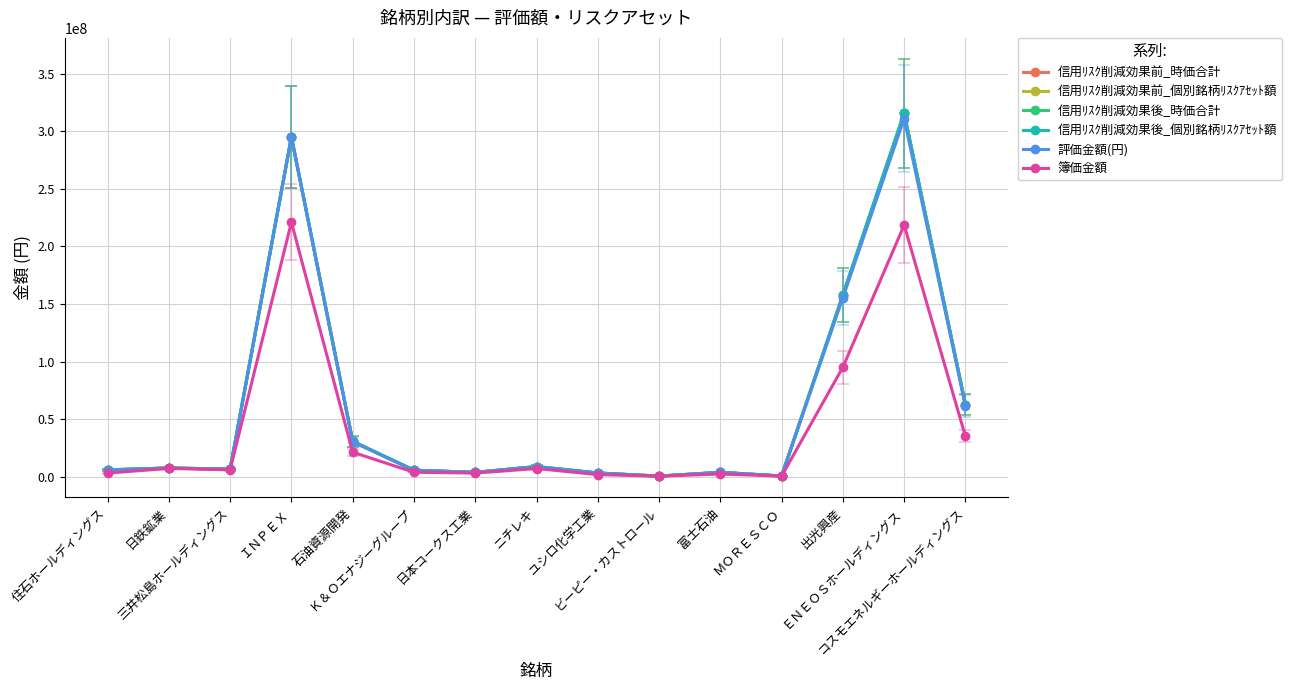

Is this an area chart (filled region under the line)?

No